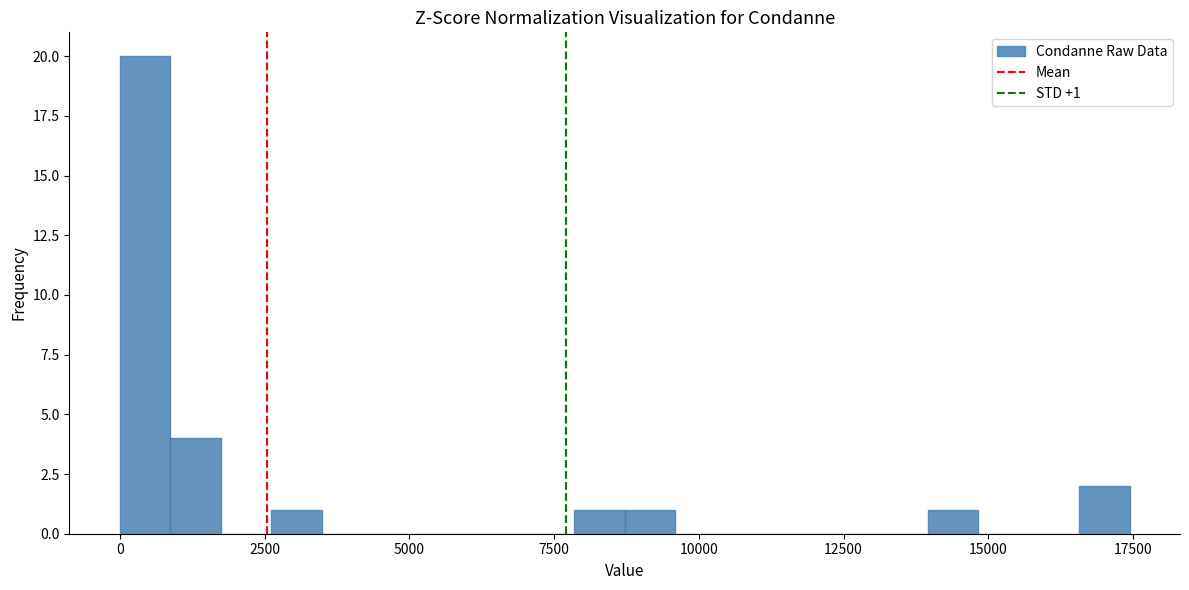

Around what value on the x-axis is the tallest bar? Give the approximate position of its centre, as read against the axis.

500